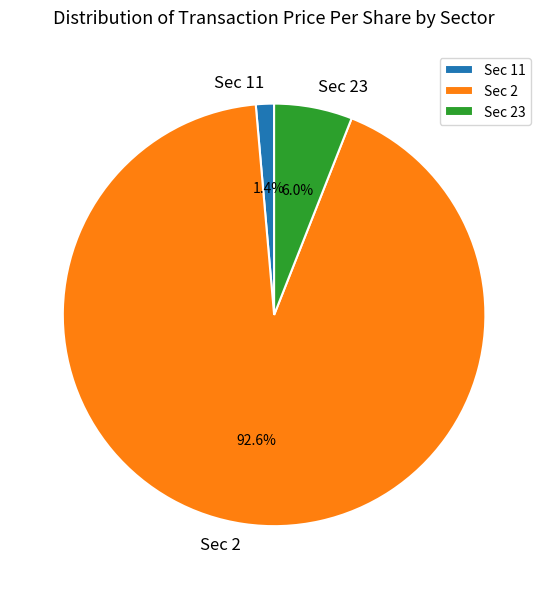

Is there any slice that represents more than half of the pie?

Yes